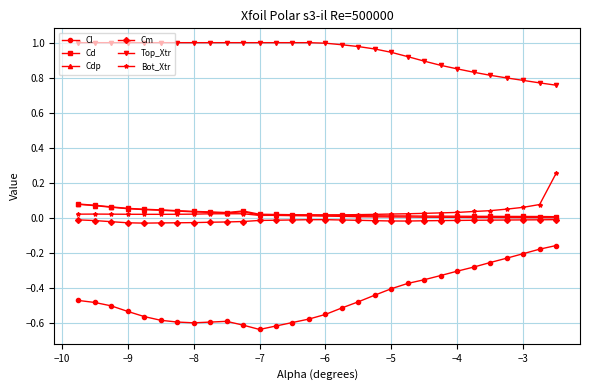

Which series has the largest range (max minus min)?

Cl